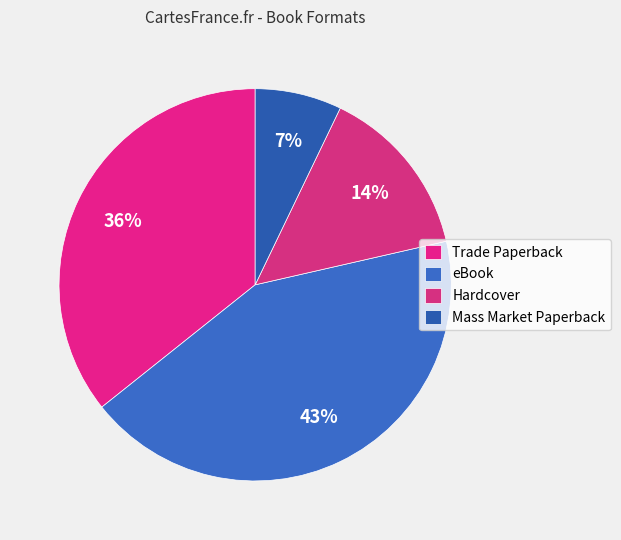

To the nearest percent, what is the average slice percentage?

25%